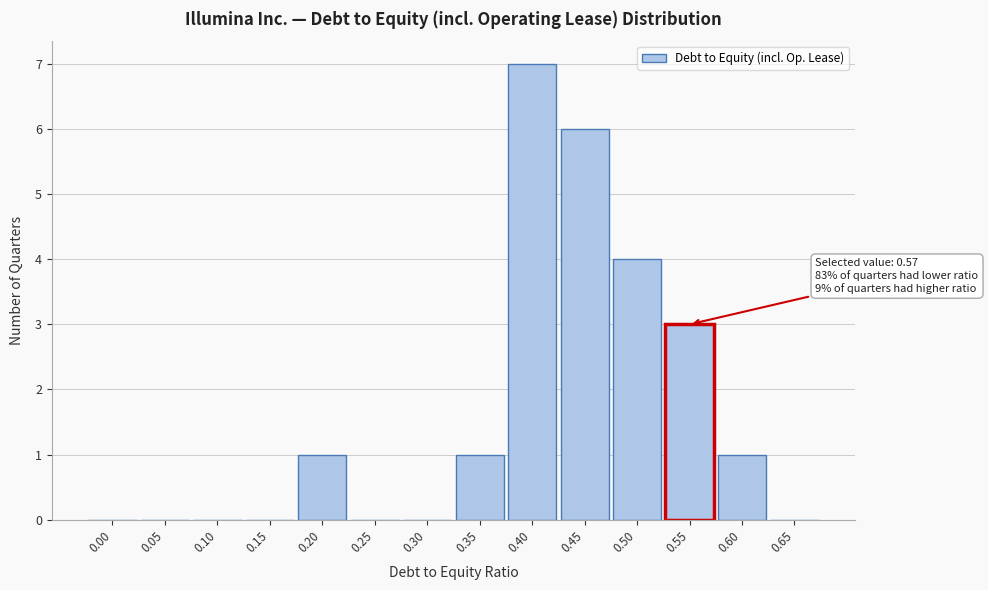

Reading left to right, list all the values displayed in this chart.

0.00=0	0.05=0	0.10=0	0.15=0	0.20=1	0.25=0	0.30=0	0.35=1	0.40=7	0.45=6	0.50=4	0.55=3	0.60=1	0.65=0